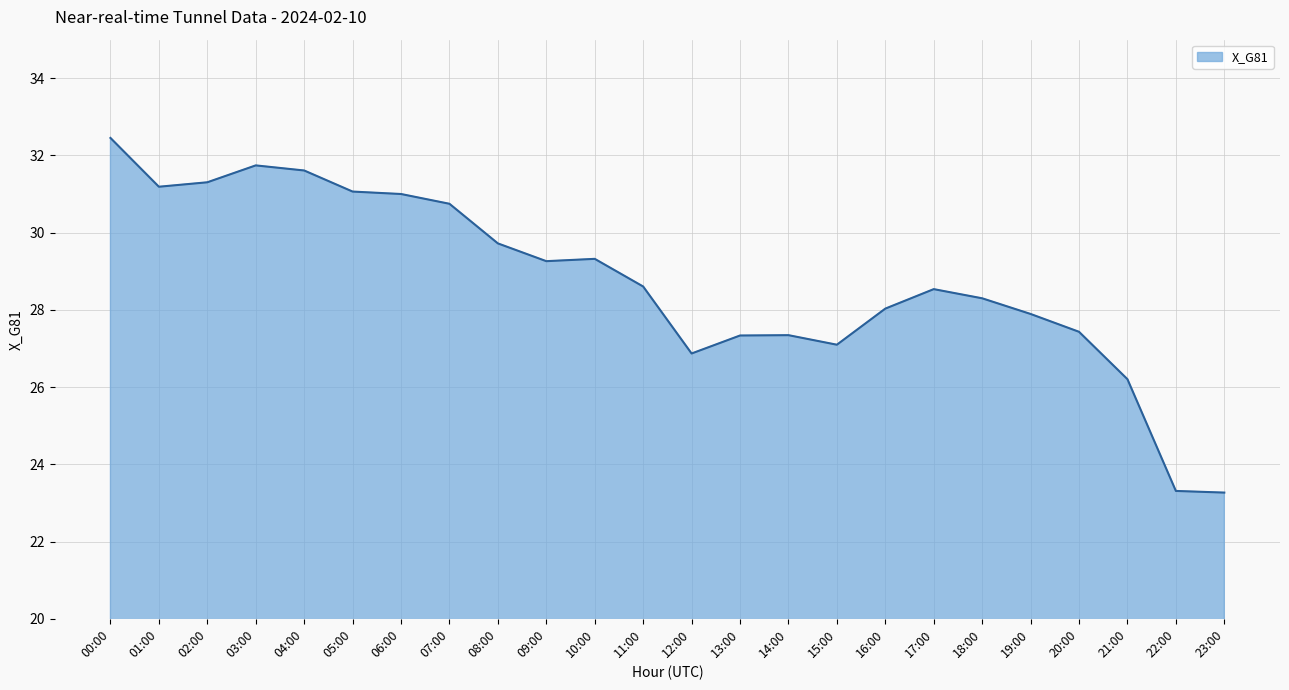

True or false: the data shows 28.0 at 16:00.

True